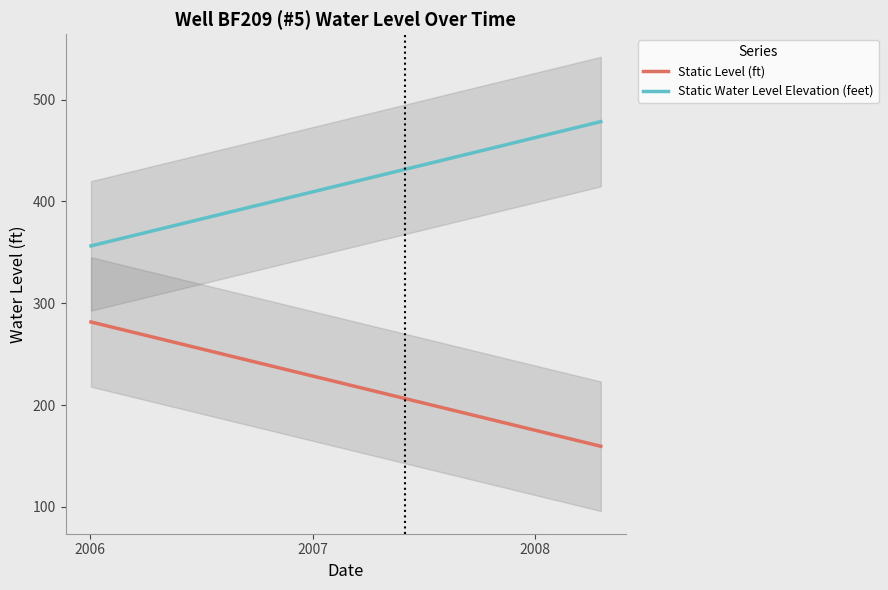

True or false: Static Water Level Elevation (feet) and Static Level (ft) intersect in this chart.

False